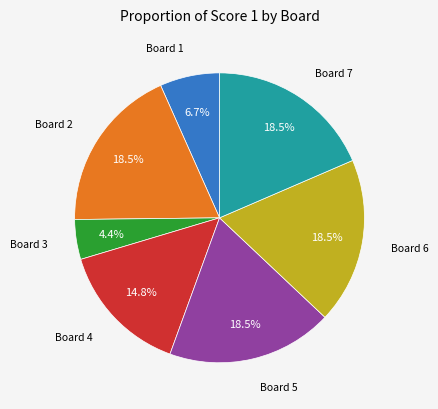

To the nearest percent, what is the difference between the largest and smallest slice percentages?

14%